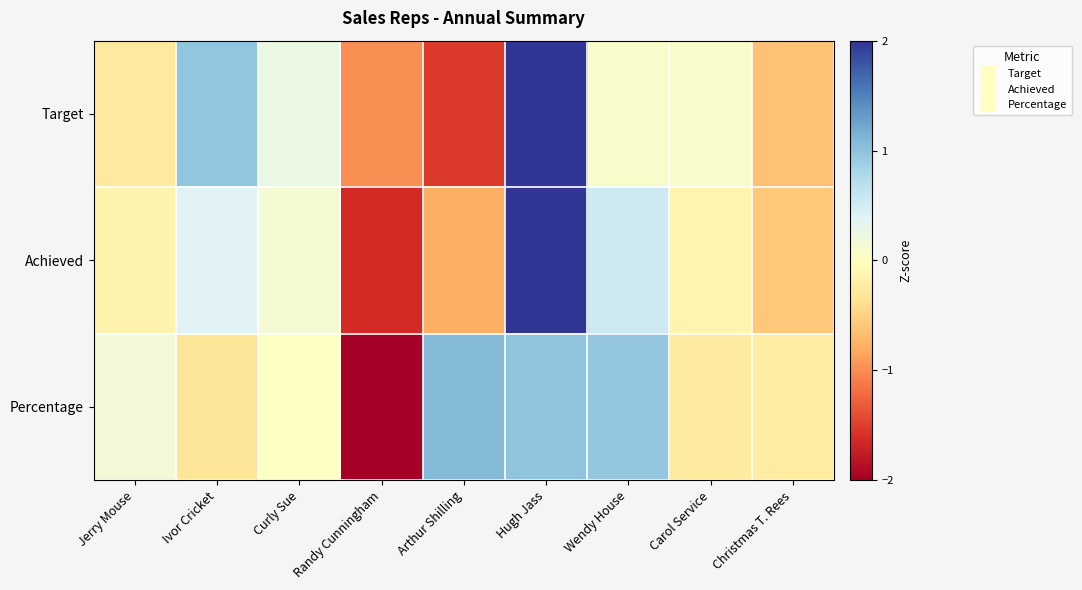

At how many categories does at least one series exceed 0?

7